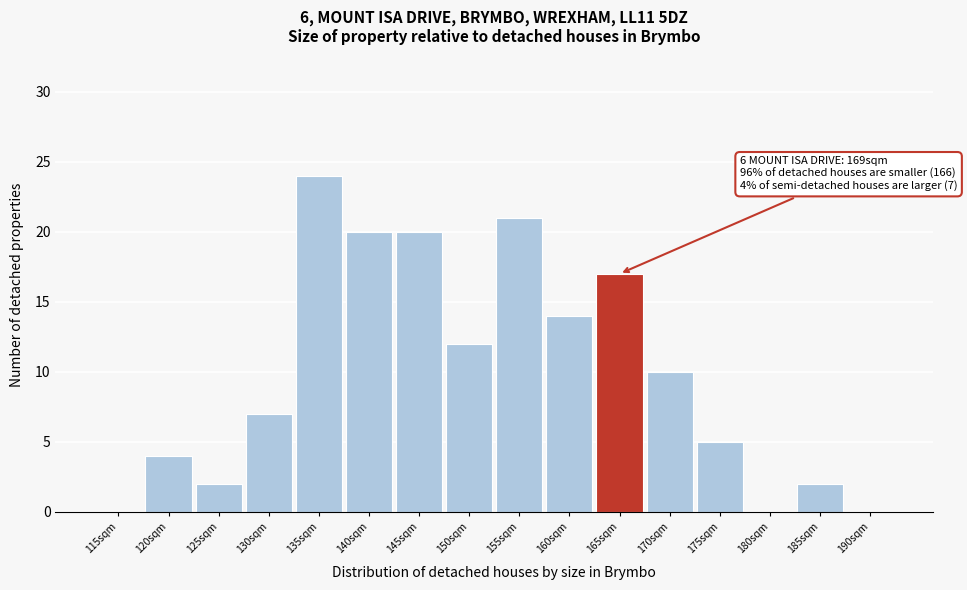

Reading left to right, extract all data points from this chart.

115sqm=0	120sqm=4	125sqm=2	130sqm=7	135sqm=24	140sqm=20	145sqm=20	150sqm=12	155sqm=21	160sqm=14	165sqm=17	170sqm=10	175sqm=5	180sqm=0	185sqm=2	190sqm=0